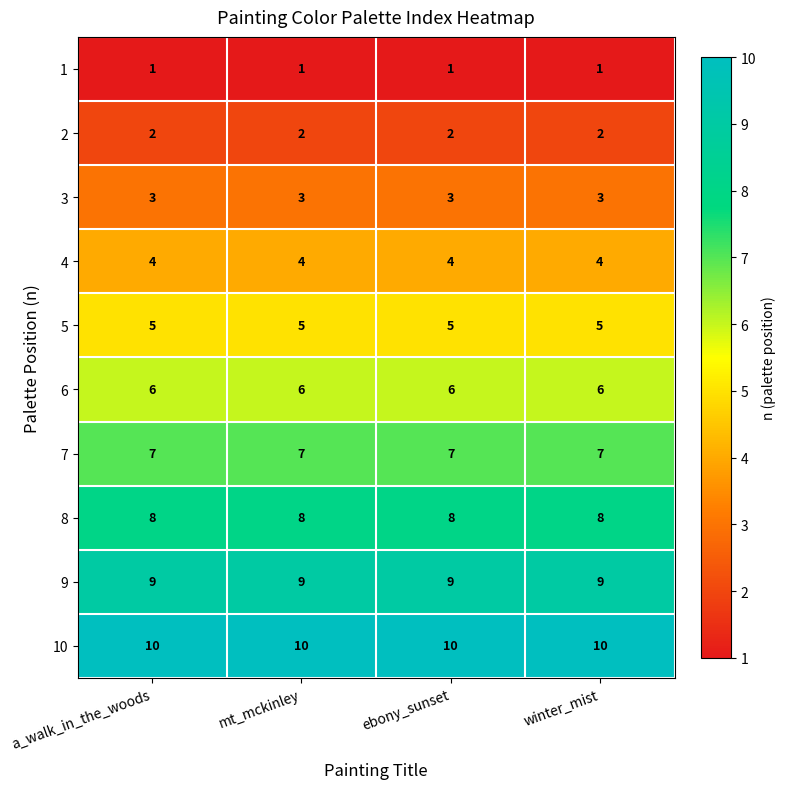

The value of 1 at mt_mckinley is 0. True or false?

False